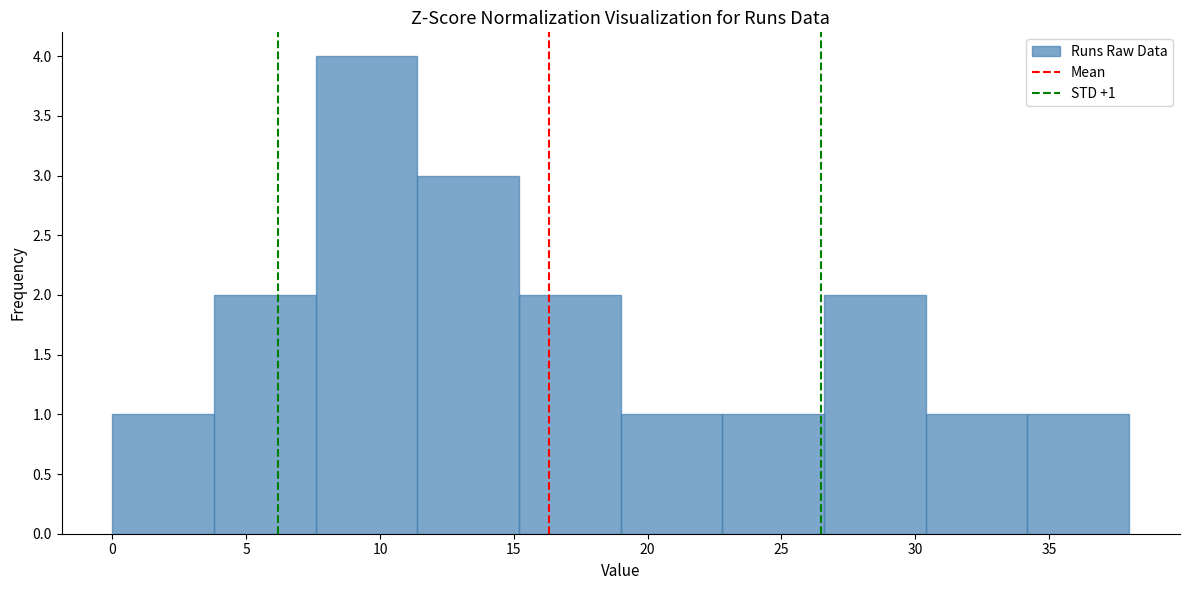

Over which range of the x-axis is the bar tallest?

7.6 to 11.4